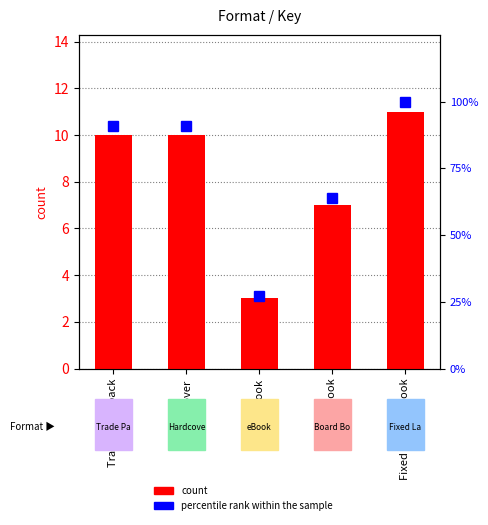

At which category is the sum across all series the highest?

Fixed Layout eBook